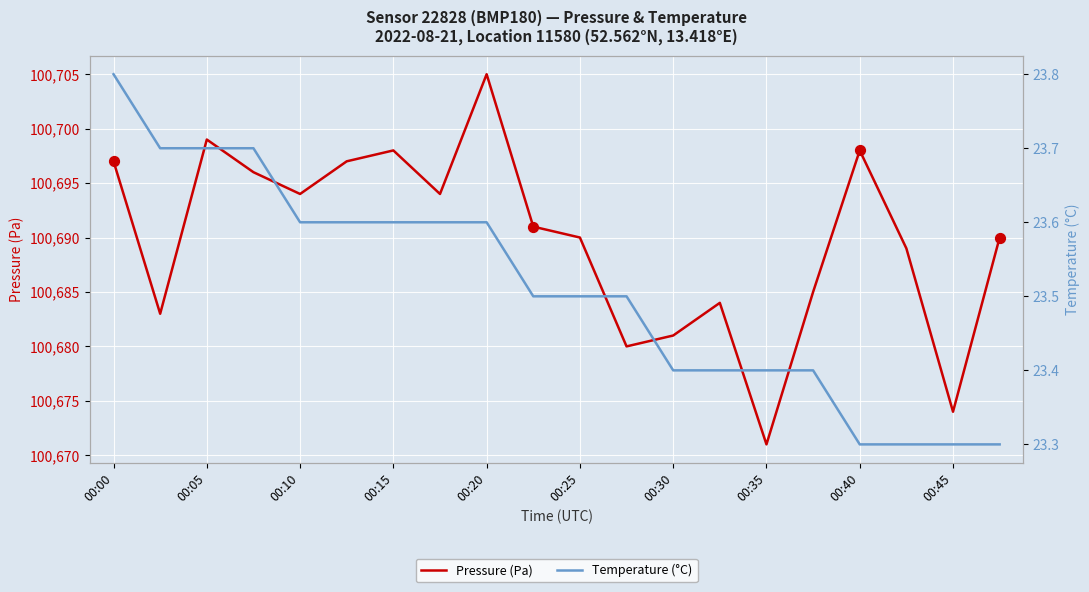

Which series reaches the minimum Y coordinate?

Temperature (°C)